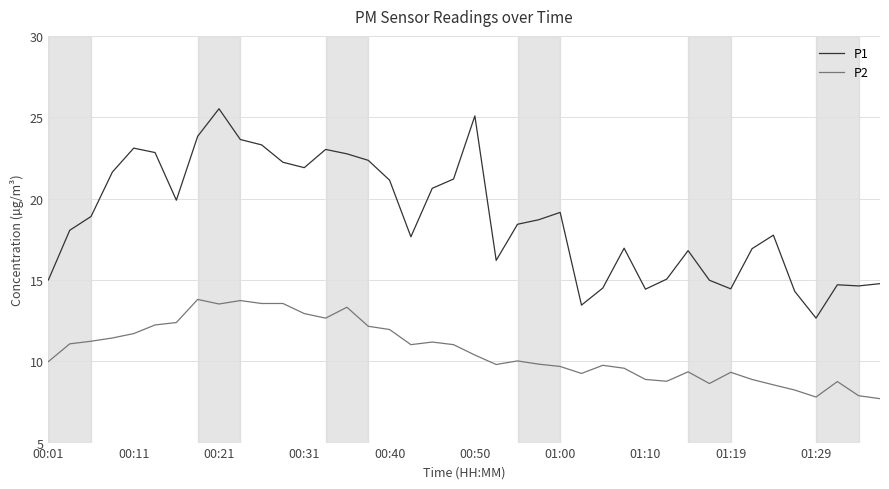

What is the smallest value displayed?

7.7